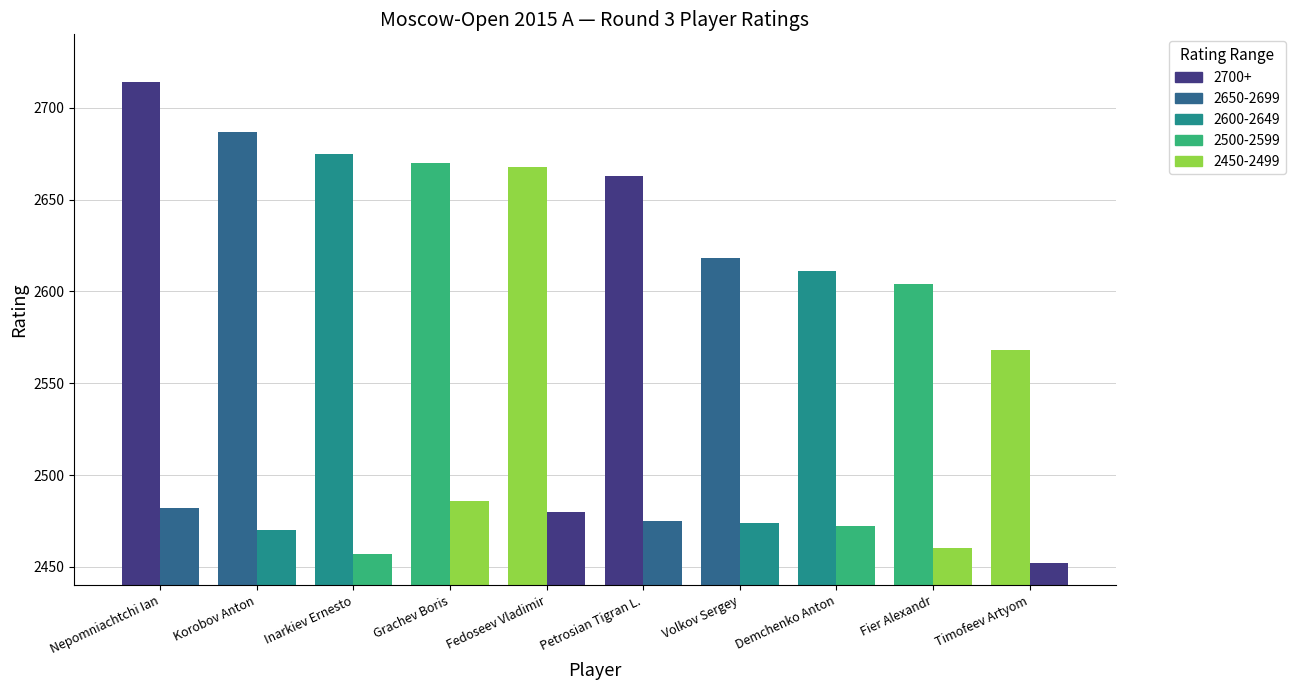

How many bars are there in each group?

2